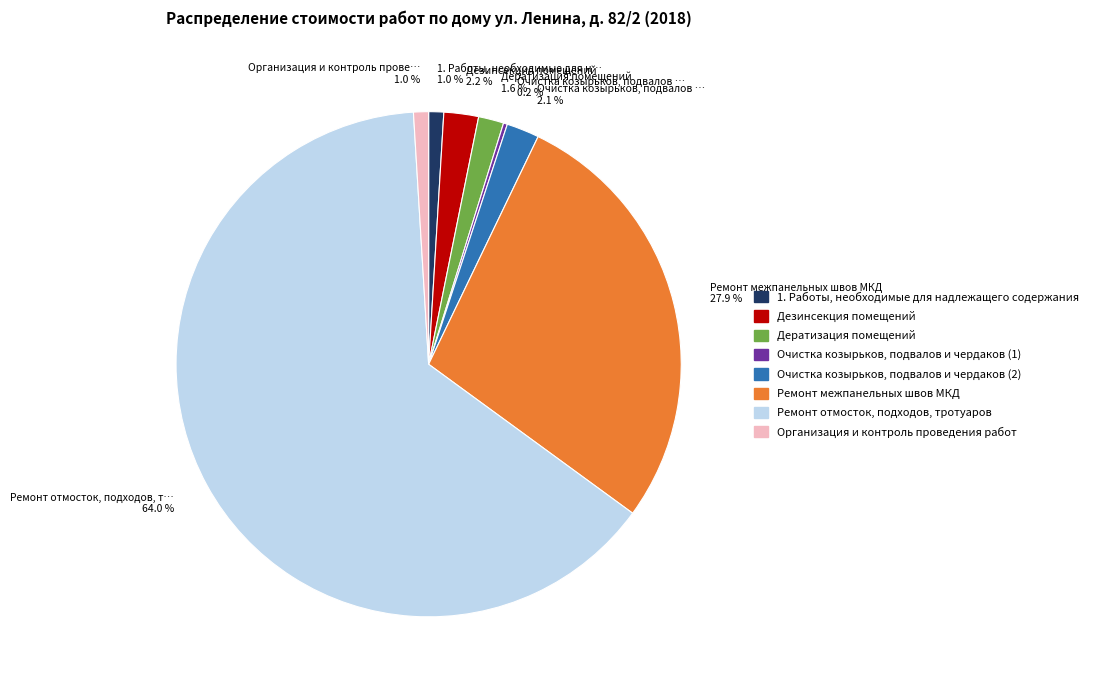

Which category has the biggest portion of the pie?

Ремонт отмосток, подходов, тротуаров